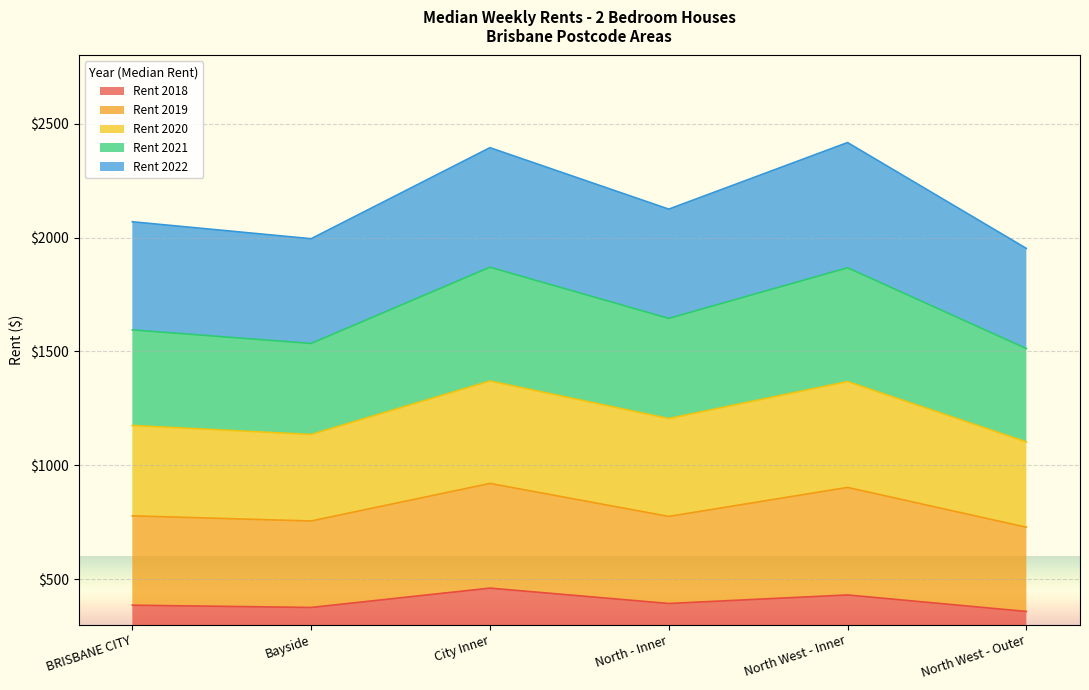

Read the Rent 2018 value at North West - Outer.

357.5